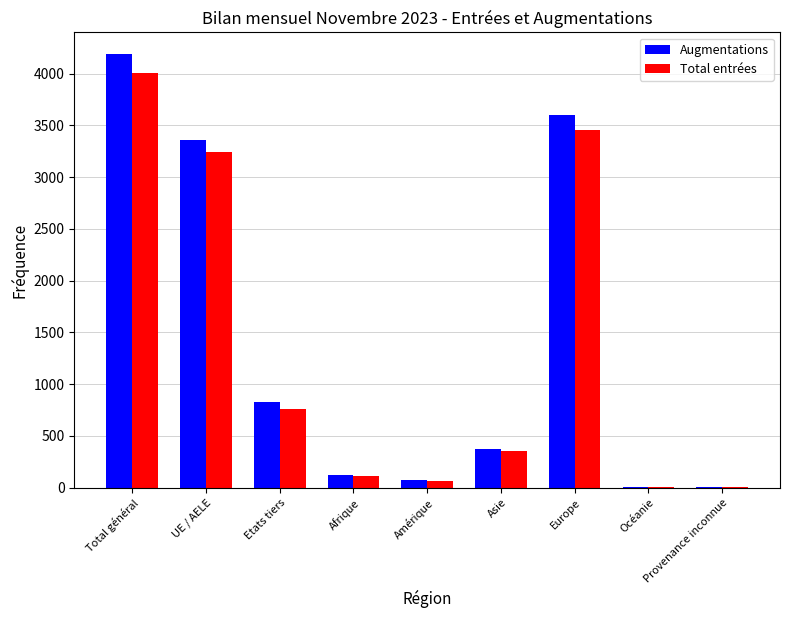

At which label does Total entrées reach its peak?

Total général